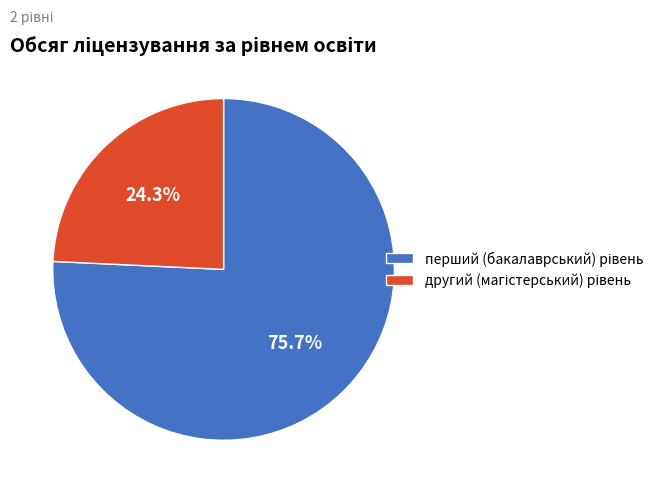

Does any single category account for the majority?

Yes